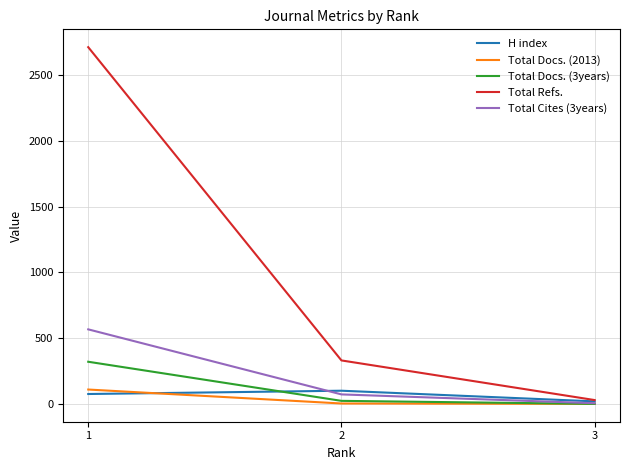

Which series changed the most between 2 and 3?

Total Refs.